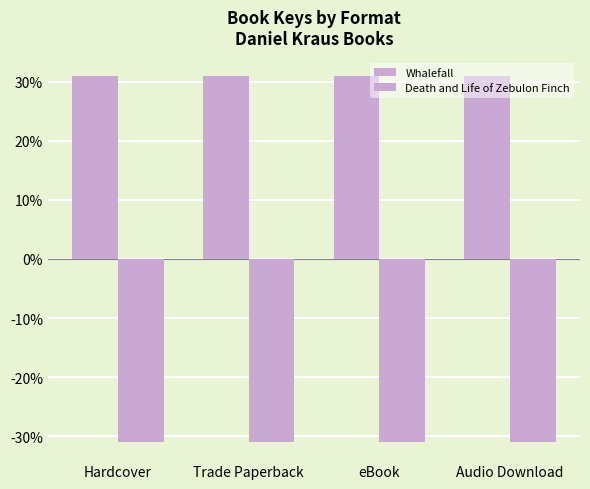

Where is Death and Life of Zebulon Finch nearest to the value -30?

Hardcover